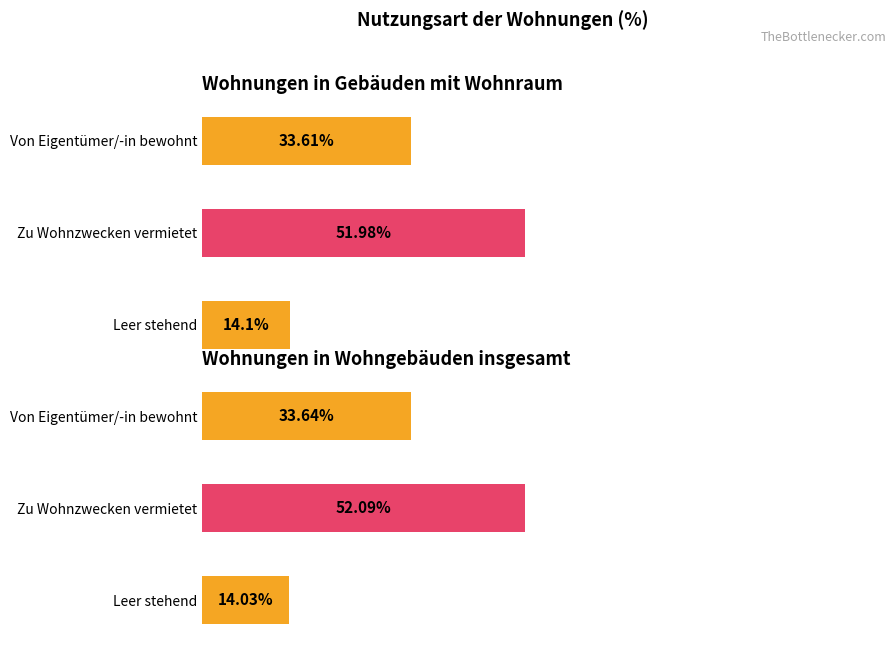

What is the value of the Wohnungen in Wohngebäuden insgesamt bar at the 2nd from the left?

52.1